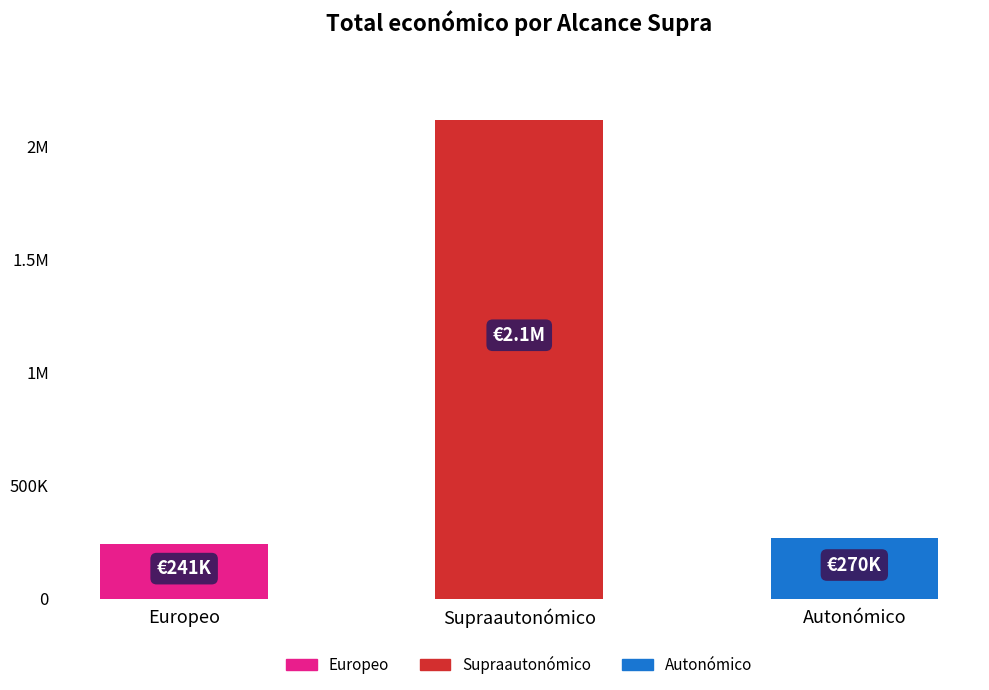

Approximately how many times larger is the value at Supraautonómico compared to Europeo?

8.8